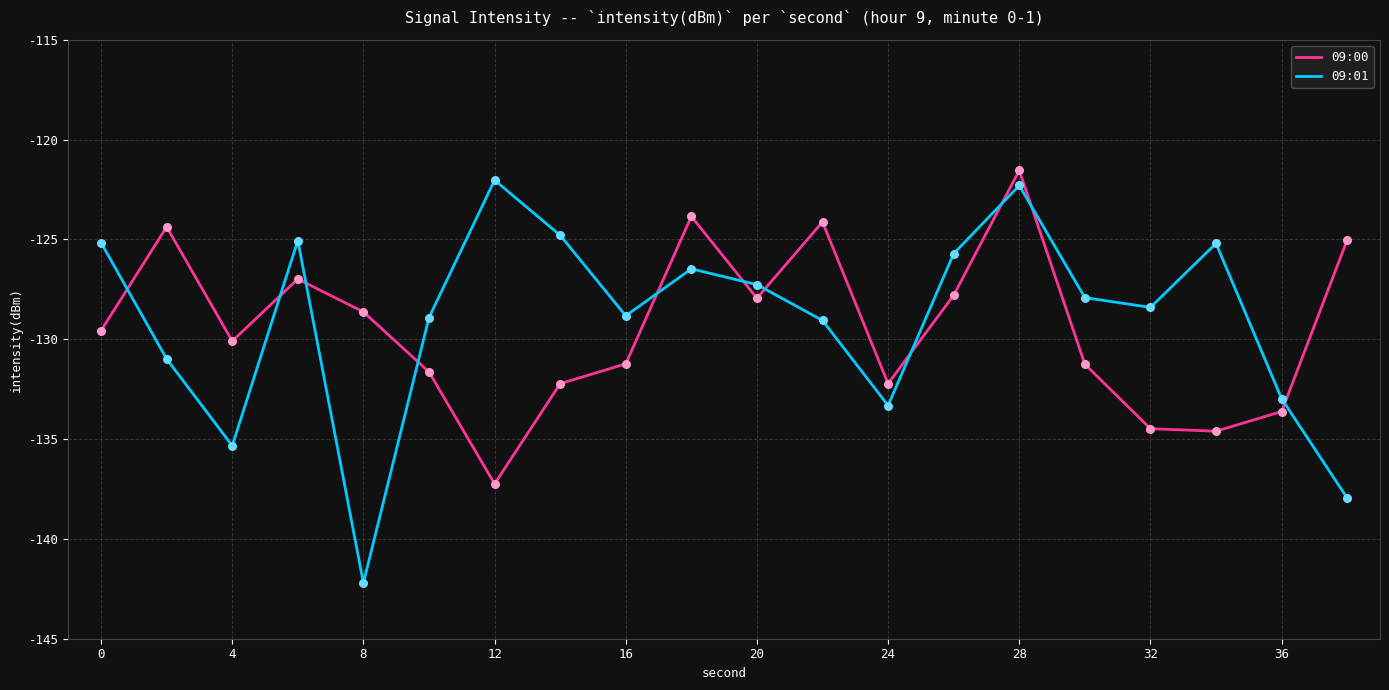

What is the highest value of the 09:00 series?

-121.5